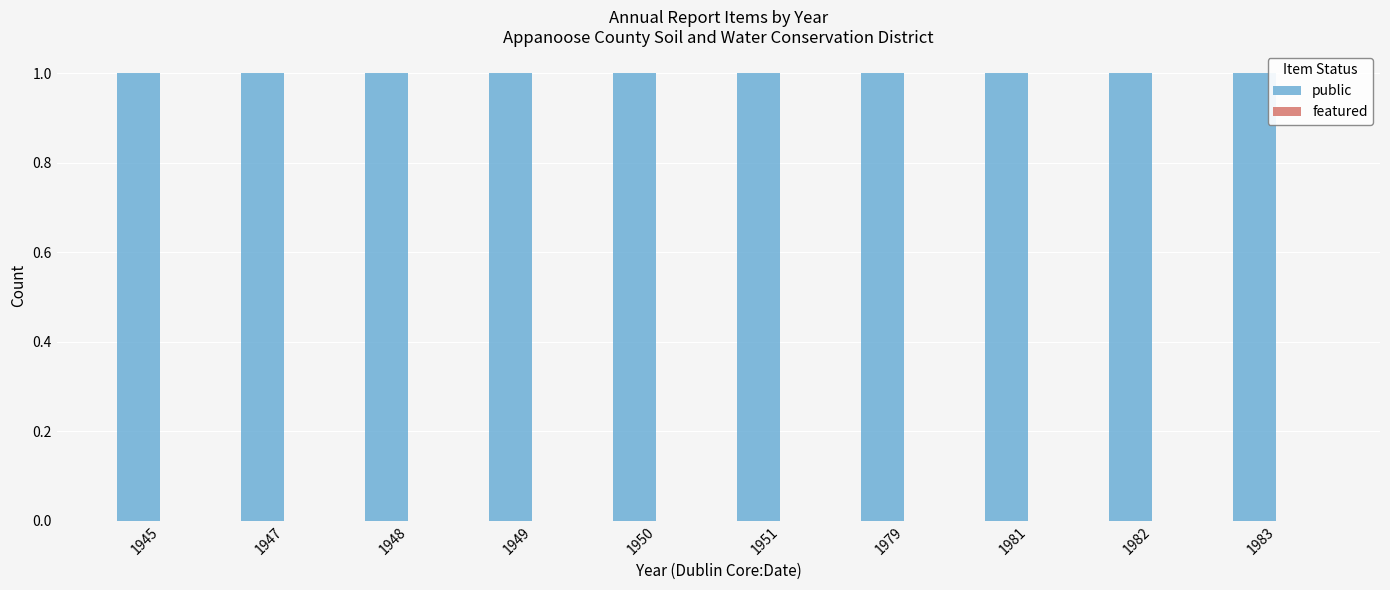

List the series in order of their peak value, lowest first.

featured, public